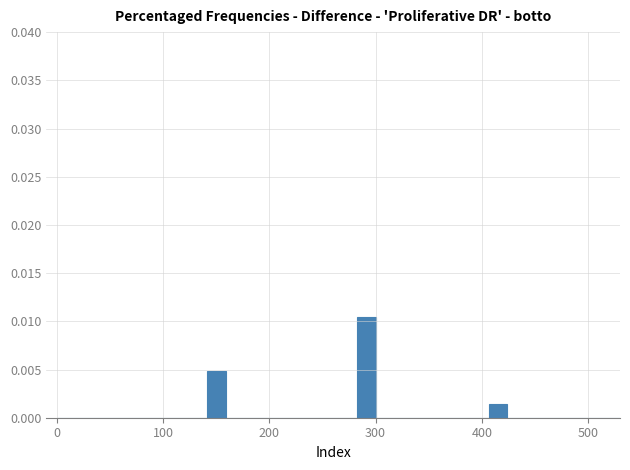

Read against the x-axis, roughly where is the centre of the tallest bar?

290